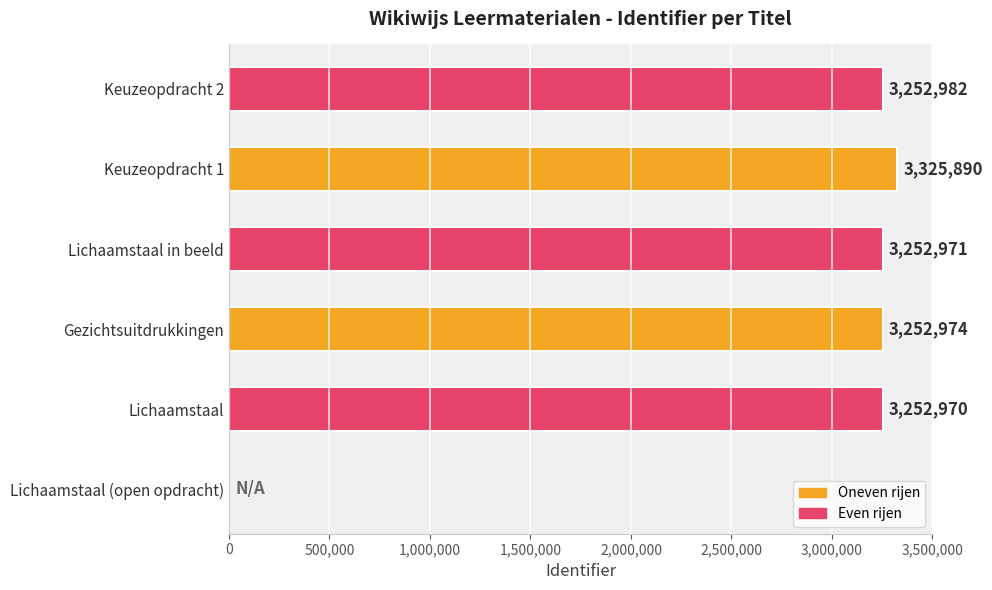

What is the approximate value at Lichaamstaal, to the nearest 50?

3252950